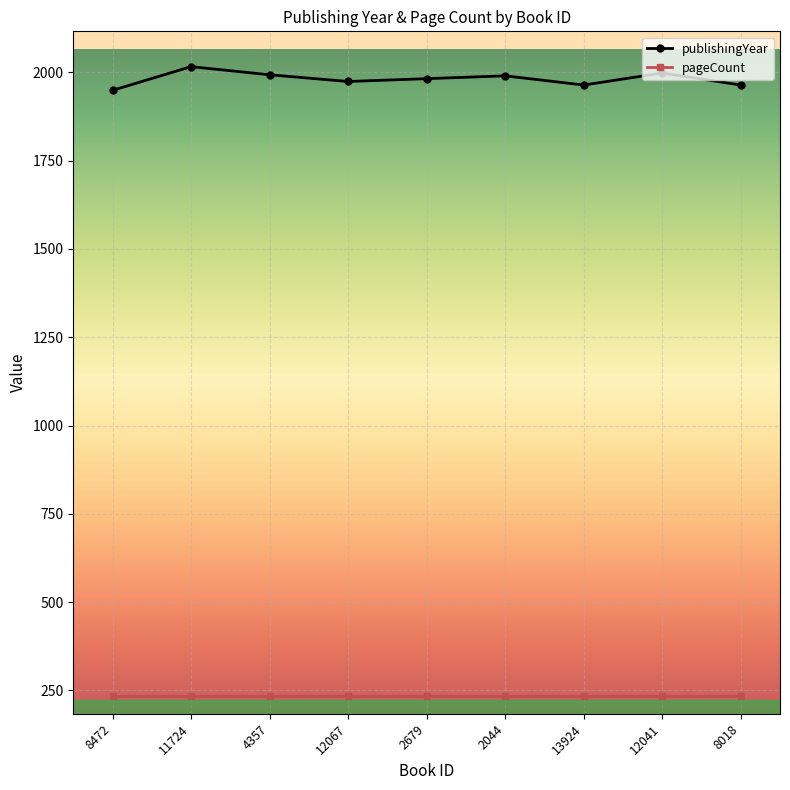

The pageCount series shows 75 at 11724. True or false?

False